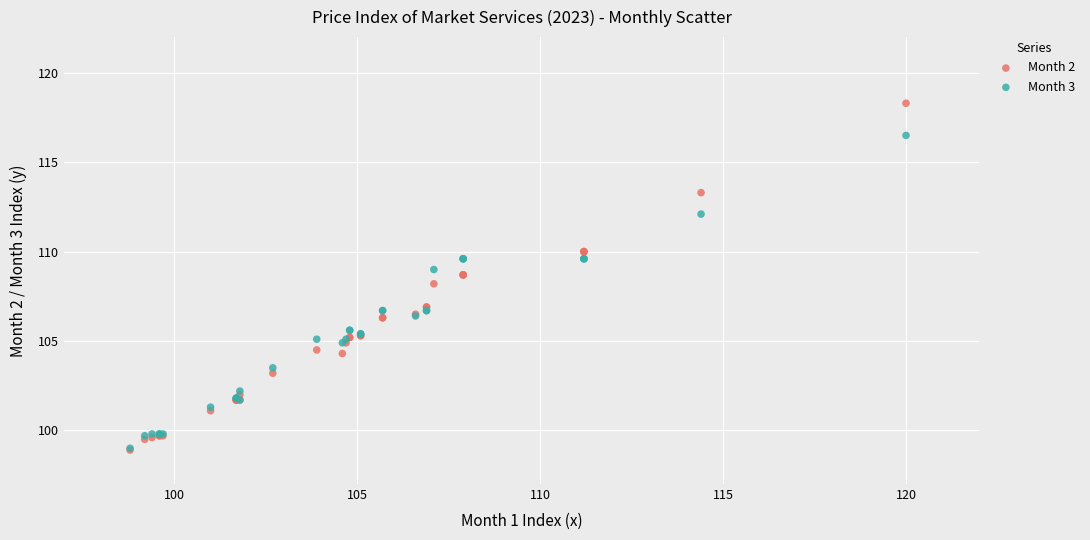

Which series has the largest Y range (max minus min)?

Month 2